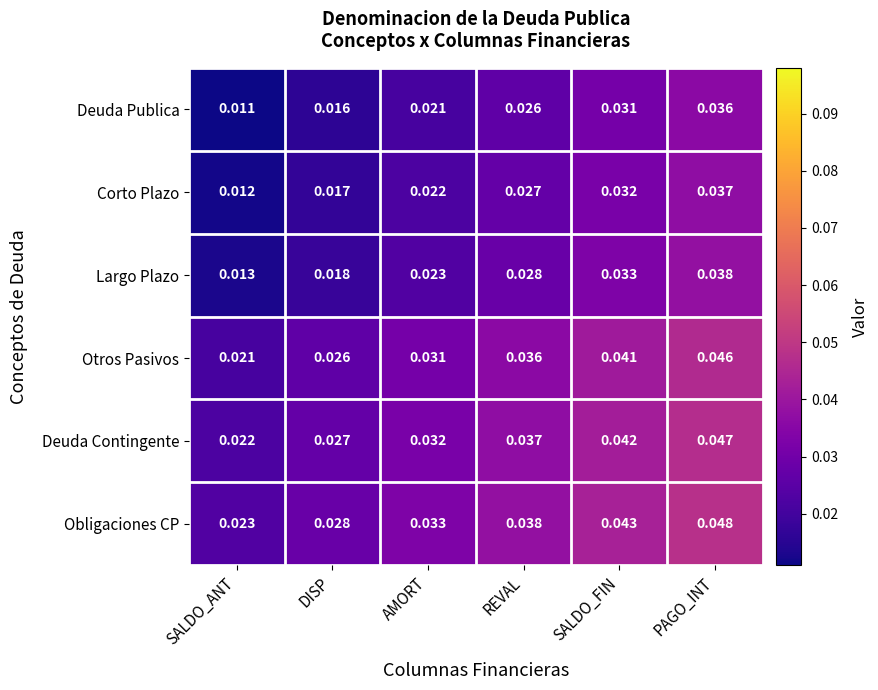

Rank the series by their maximum value, from highest to lowest.

Obligaciones CP, Deuda Contingente, Otros Pasivos, Largo Plazo, Corto Plazo, Deuda Publica